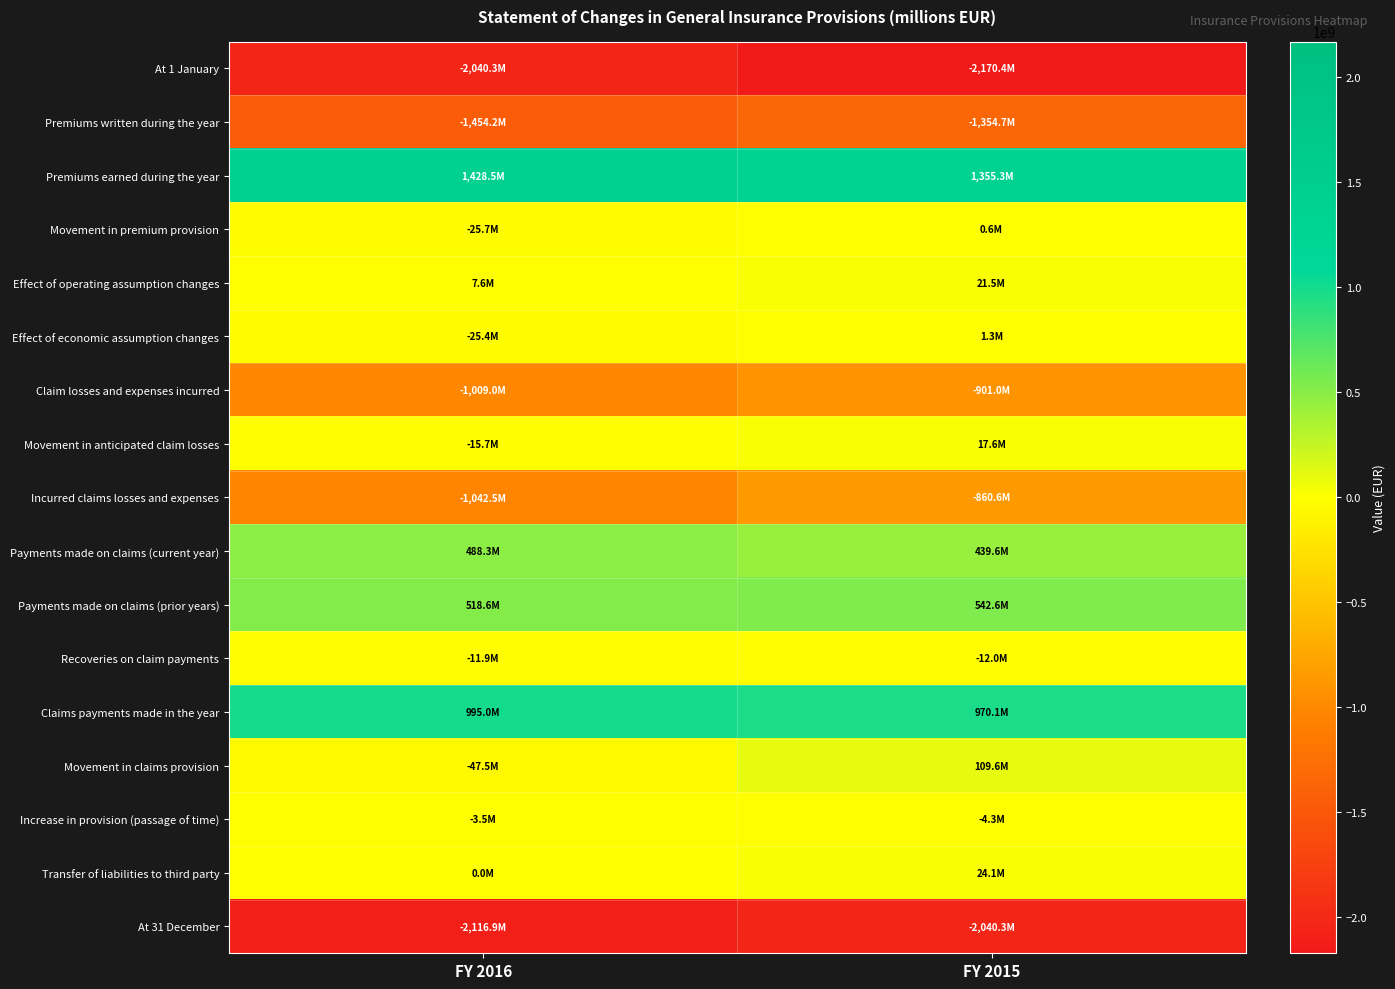

Reading left to right, list all the values displayed in this chart.

At 1 January: FY 2016=-2040259150.7	FY 2015=-2170375817.4
Premiums written during the year: FY 2016=-1454178943.8	FY 2015=-1354670543.5
Premiums earned during the year: FY 2016=1428504264.9	FY 2015=1355257413.7
Movement in premium provision: FY 2016=-25674678.9	FY 2015=586870.2
Effect of operating assumption changes: FY 2016=7556277.8	FY 2015=21535011.8
Effect of economic assumption changes: FY 2016=-25355958.3	FY 2015=1339337.2
Claim losses and expenses incurred: FY 2016=-1008970797.1	FY 2015=-900992966.7
Movement in anticipated claim losses: FY 2016=-15694094.0	FY 2015=17553047.7
Incurred claims losses and expenses: FY 2016=-1042464571.7	FY 2015=-860565570.0
Payments made on claims (current year): FY 2016=488327187.5	FY 2015=439578936.0
Payments made on claims (prior years): FY 2016=518551026.5	FY 2015=542584935.4
Recoveries on claim payments: FY 2016=-11905876.4	FY 2015=-12018725.3
Claims payments made in the year: FY 2016=994972337.6	FY 2015=970145146.1
Movement in claims provision: FY 2016=-47492234.1	FY 2015=109579576.1
Increase in provision (passage of time): FY 2016=-3503184.0	FY 2015=-4316893.1
Transfer of liabilities to third party: FY 2016=0.0	FY 2015=24116057.0
At 31 December: FY 2016=-2116929247.6	FY 2015=-2040259150.7